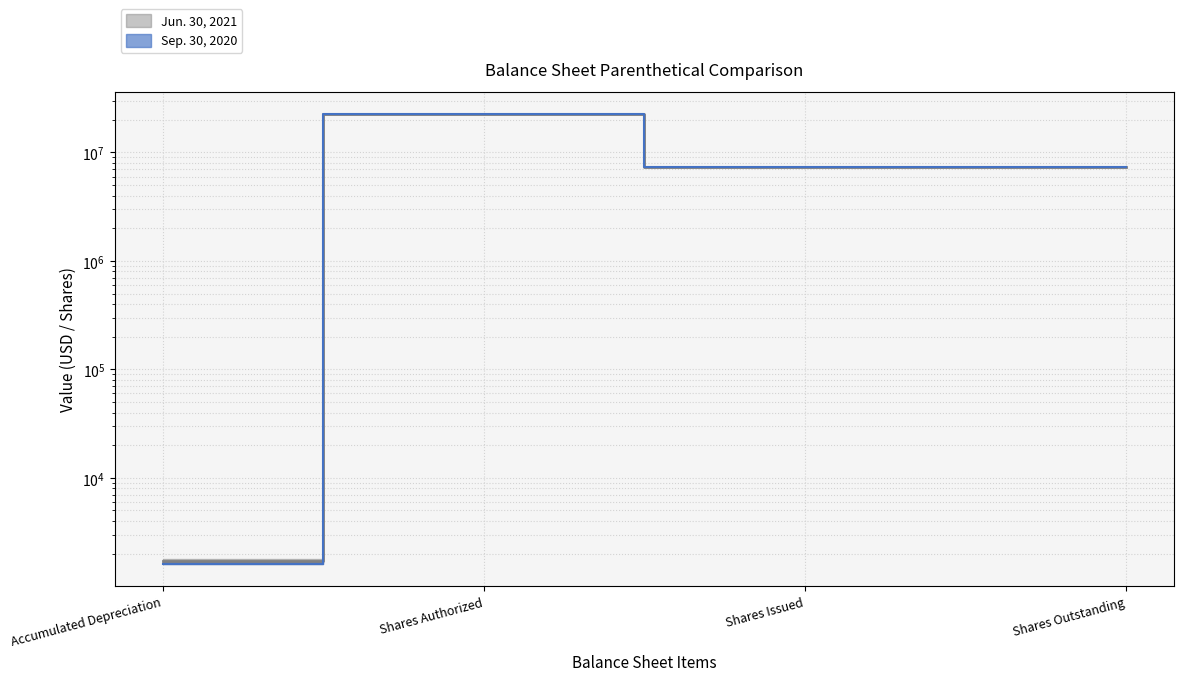

True or false: Jun. 30, 2021 has more than 0 points higher than both neighbors.

True